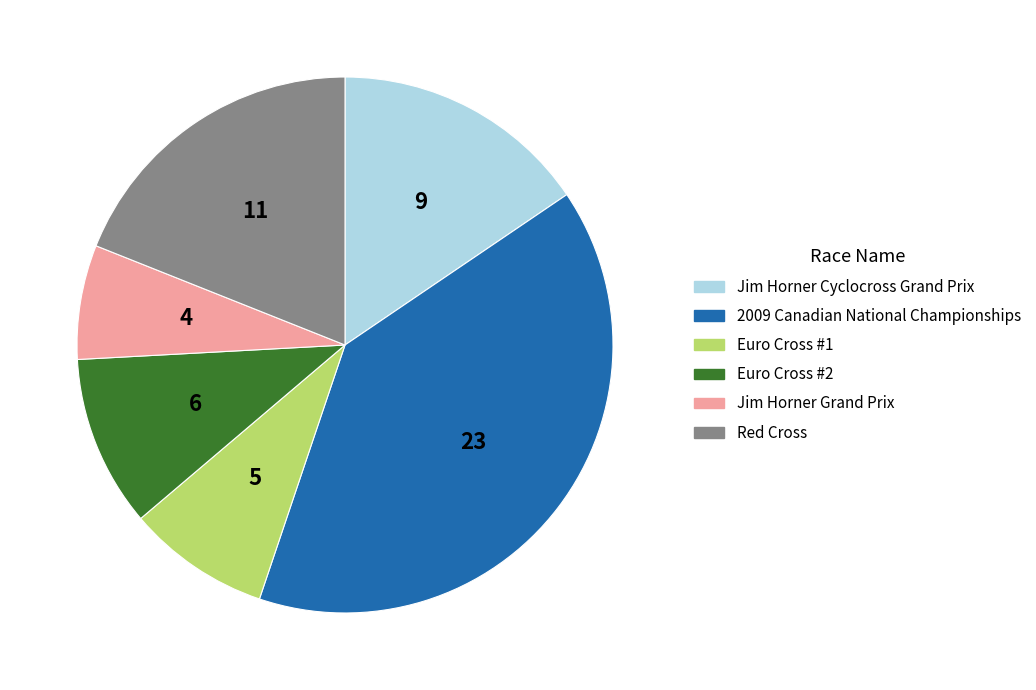

Does Euro Cross #1 account for over 50% of the chart?

No